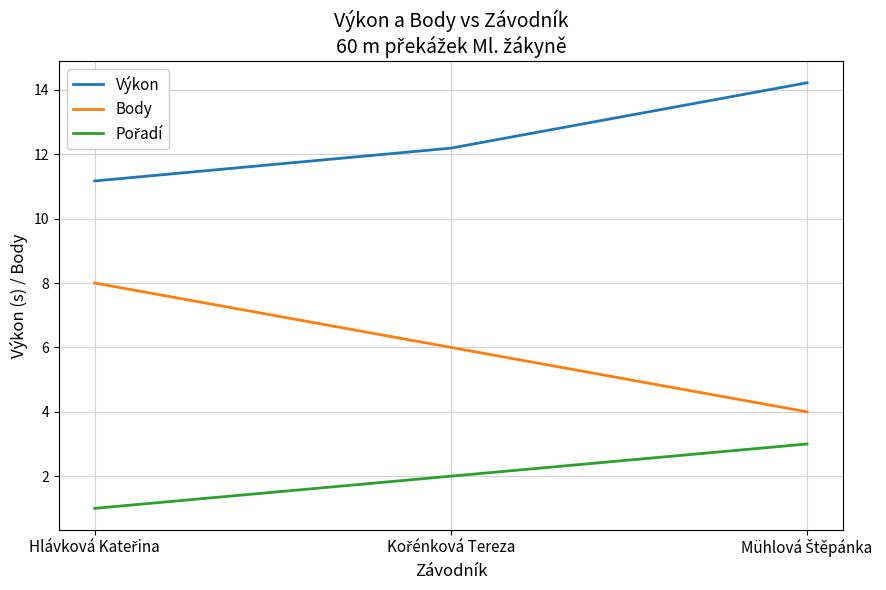

What is the lowest value of the Výkon series?

11.2